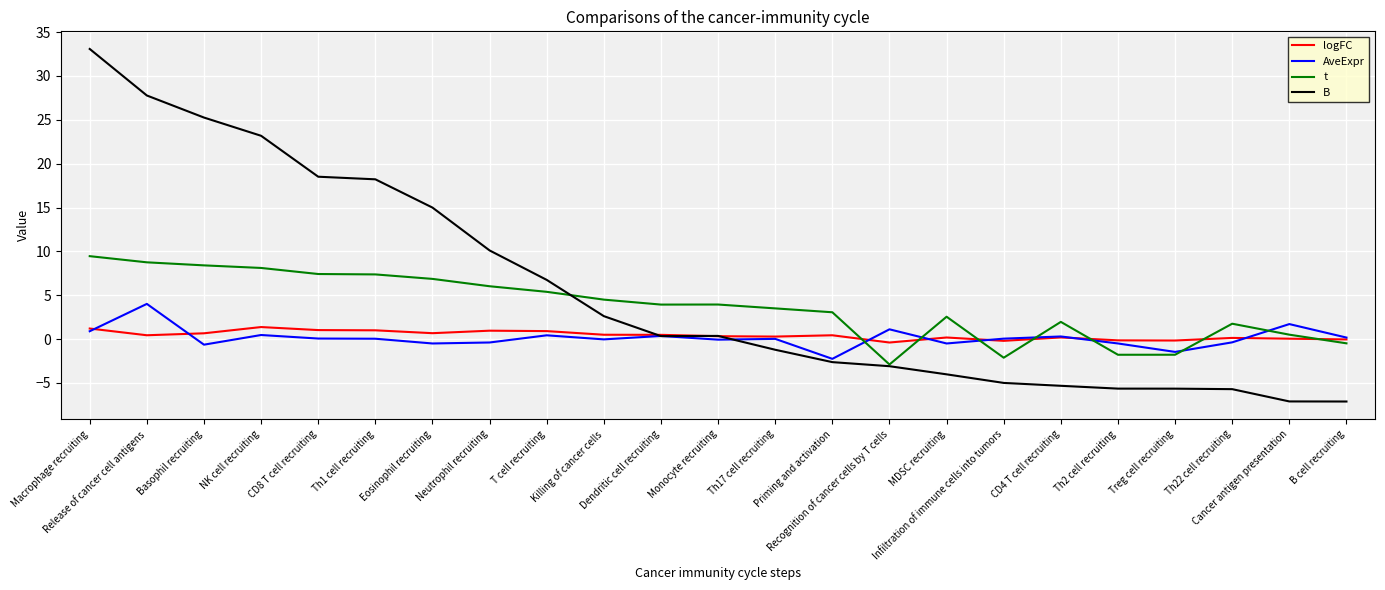

Which series ends up on top after the final intersection of logFC and B?

logFC